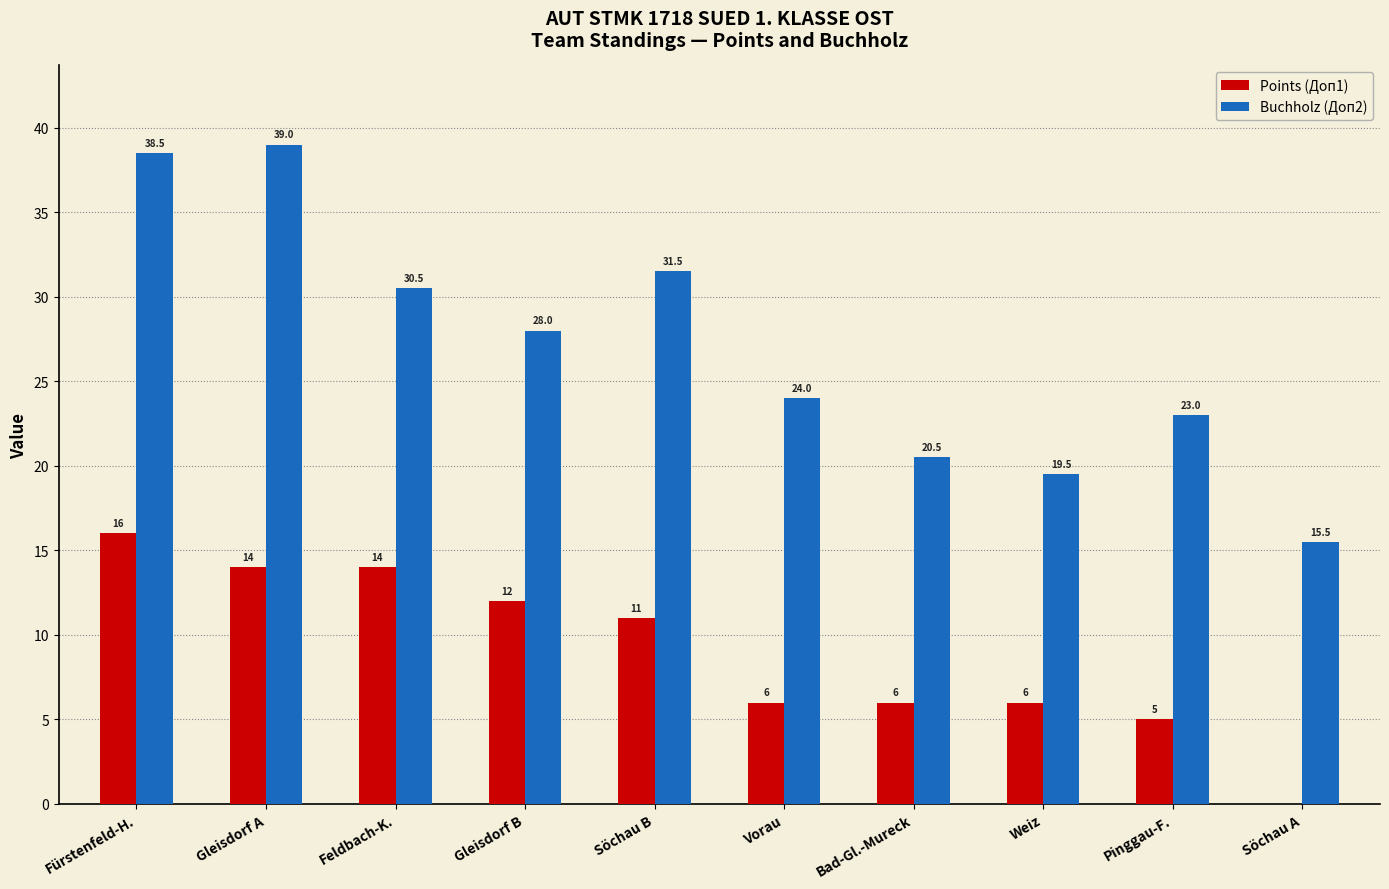

What is the sum of all Buchholz (Доп2) values?

270.0